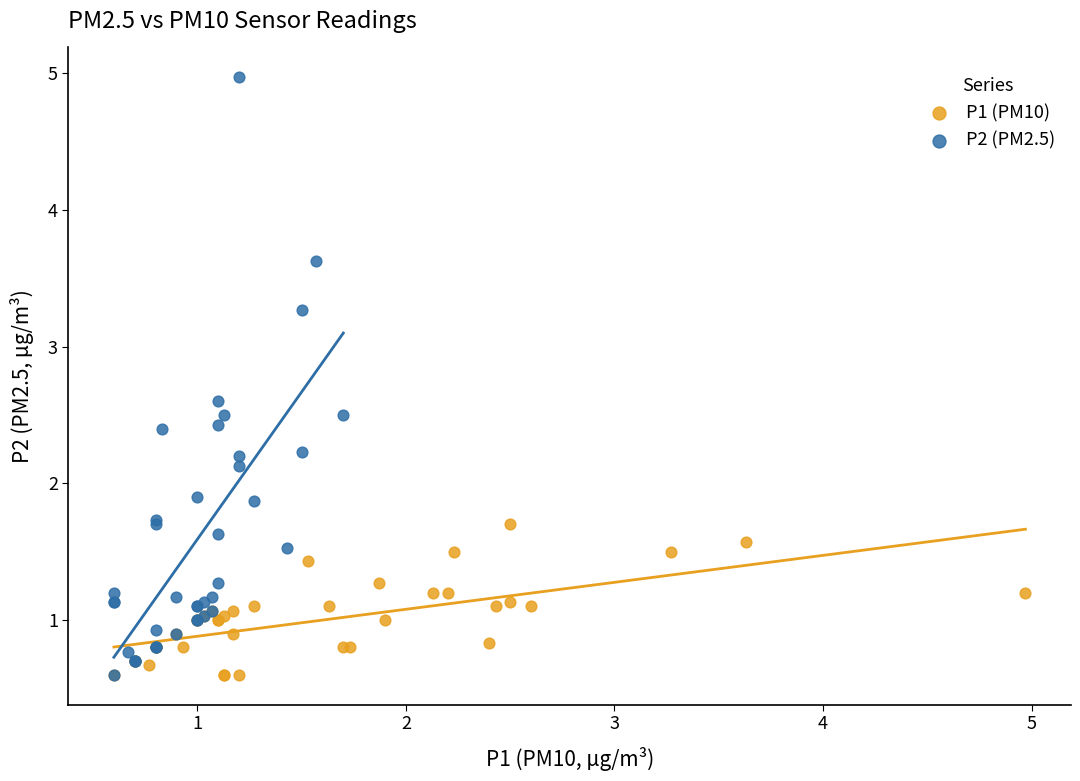

Which series reaches the maximum Y coordinate?

P2 (PM2.5)